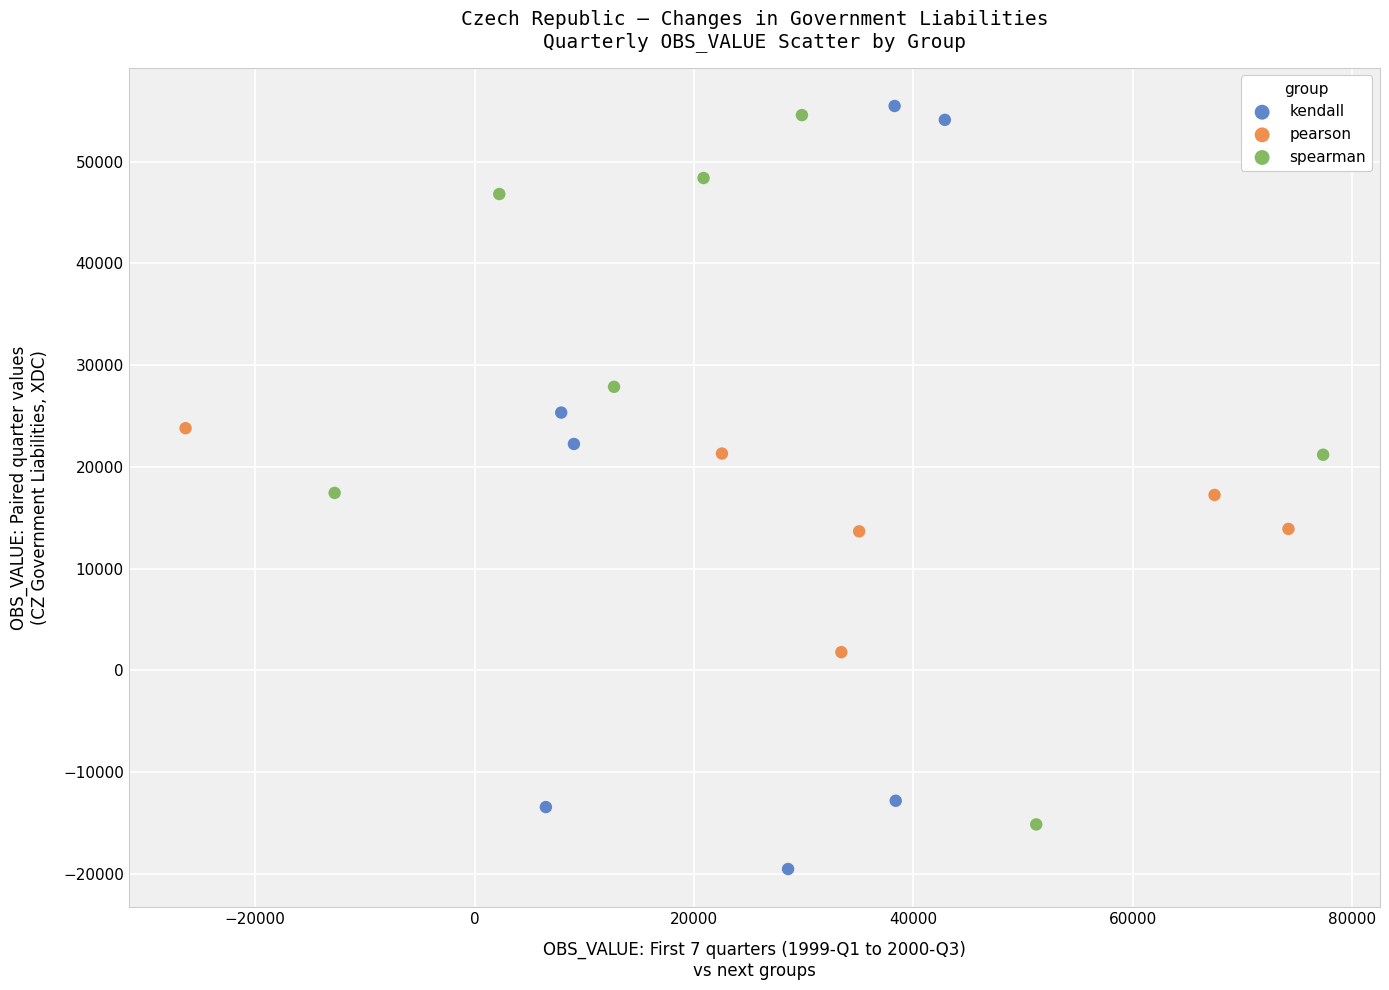

Which series reaches the maximum Y coordinate?

kendall